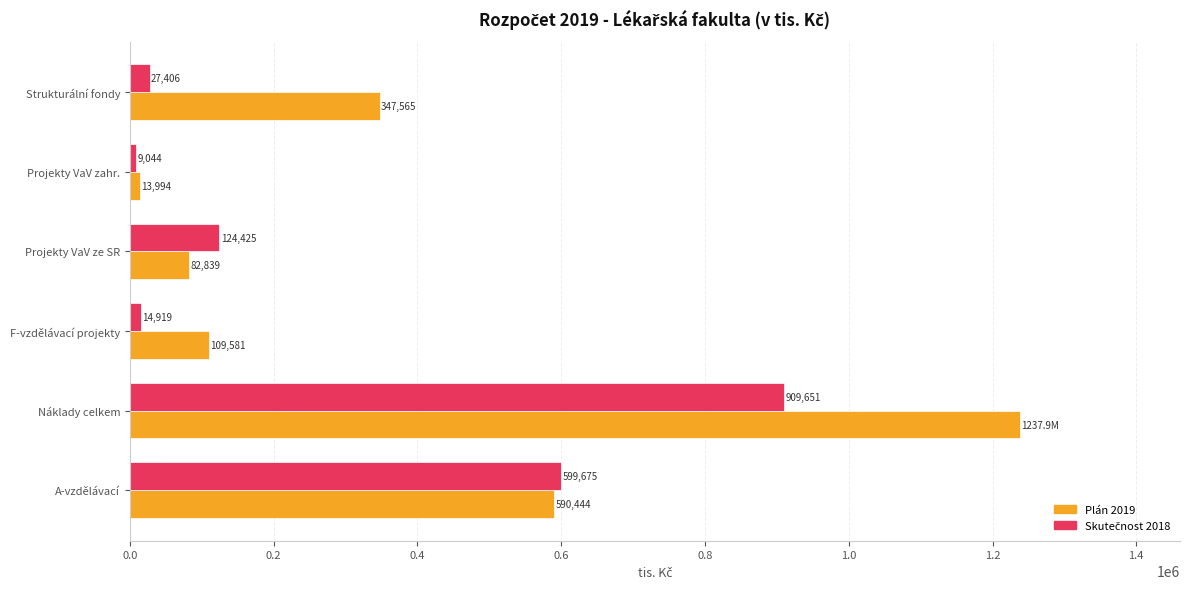

Which series has the largest range (max minus min)?

Plán 2019